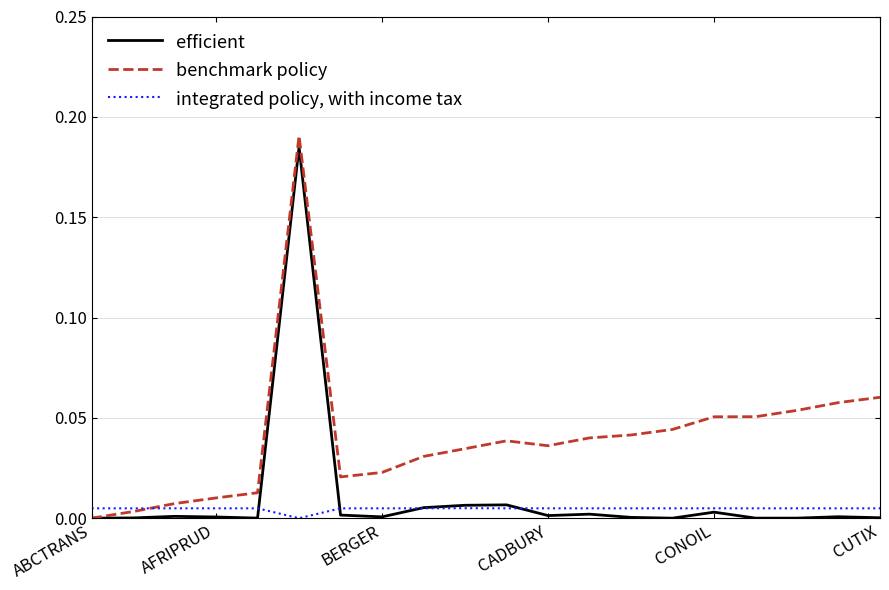

Rank the series by their maximum value, from highest to lowest.

benchmark policy, efficient, integrated policy, with income tax